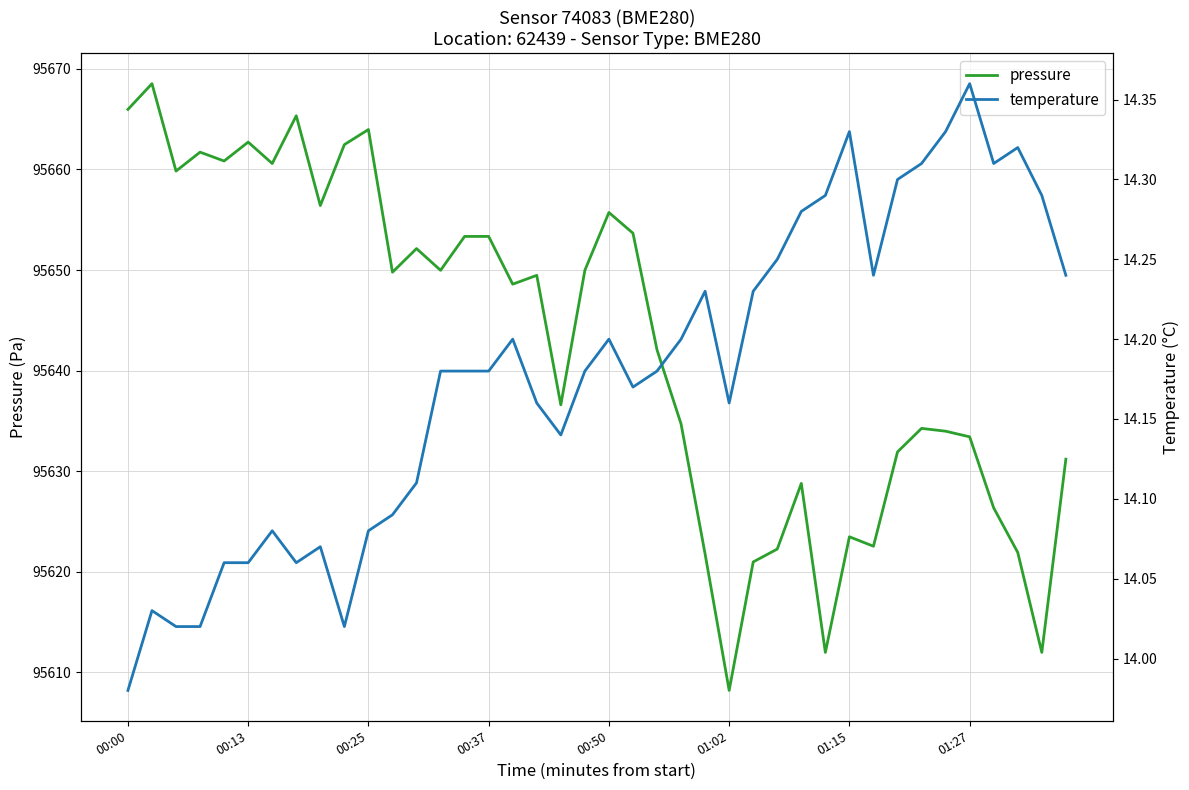

What is the highest value of the pressure series?

95668.5